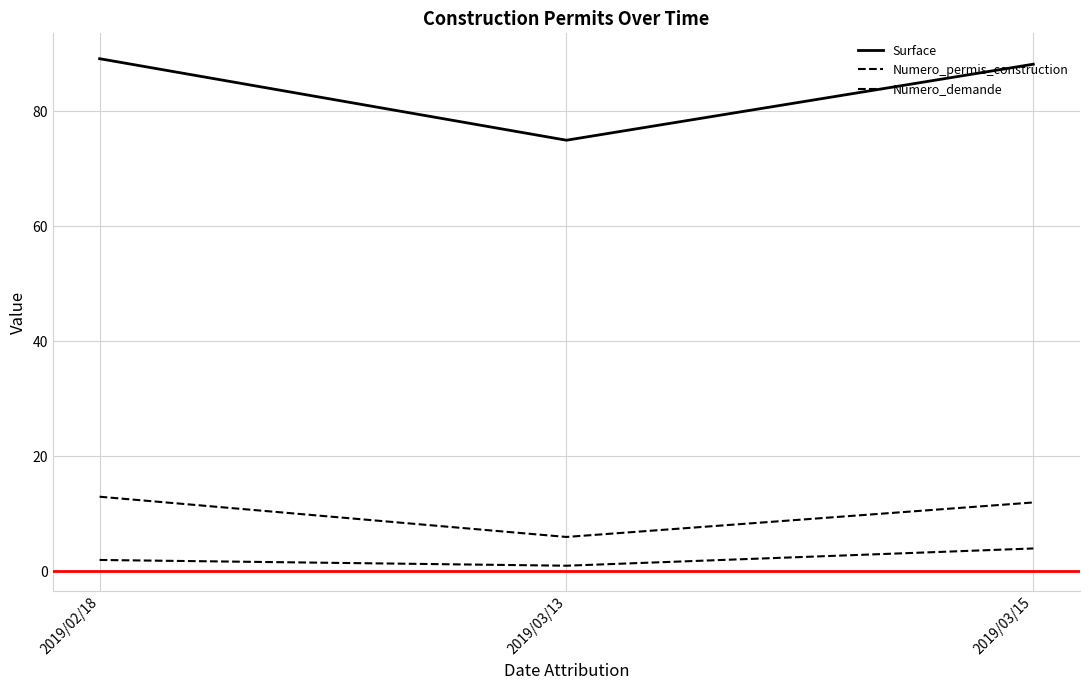

Reading left to right, list all the values displayed in this chart.

Surface: 89.2	75.0	88.2
Numero_permis_construction: 13.0	6.0	12.0
Numero_demande: 2.0	1.0	4.0